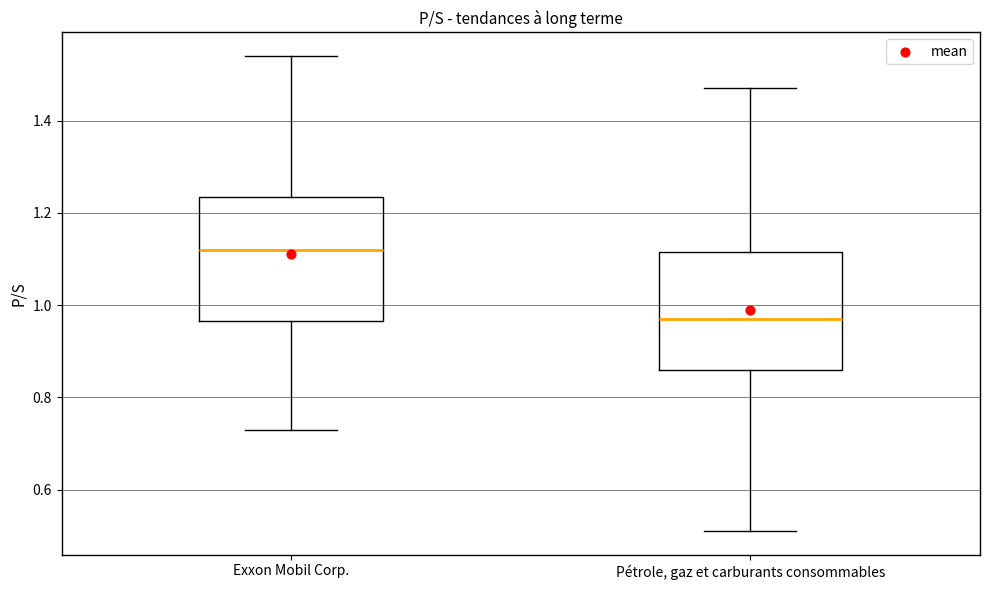

Reading left to right, read every box against the y-axis: the position of its median line, the range the box covers, and the ends of its whiskers. The values are not printed on the chart, so give them approximately, as read against the axis.

Exxon Mobil Corp.: median 1.12, box 0.96 to 1.24, whiskers 0.74 to 1.54
Pétrole, gaz et carburants consommables: median 0.98, box 0.86 to 1.12, whiskers 0.52 to 1.48